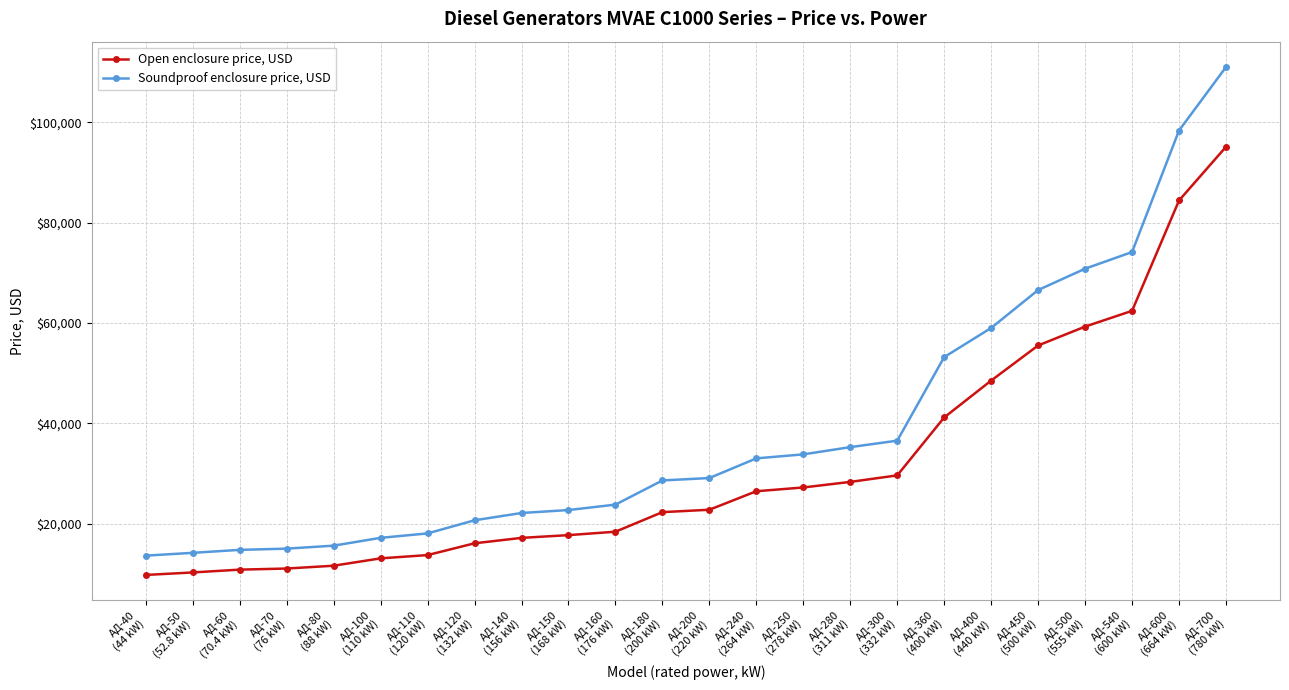

What is the value of the Soundproof enclosure price, USD point at the 3rd from the left?

14750